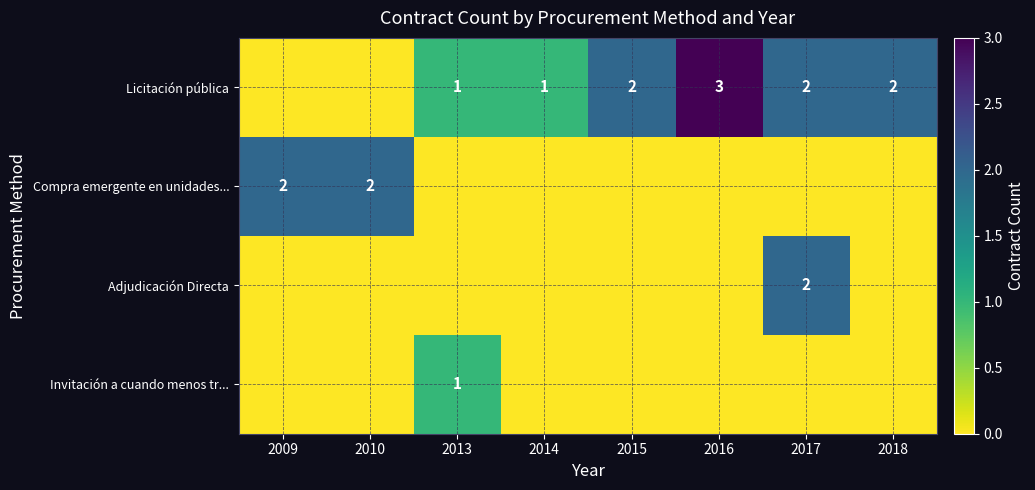

What is the total value across all series at 2014?

1